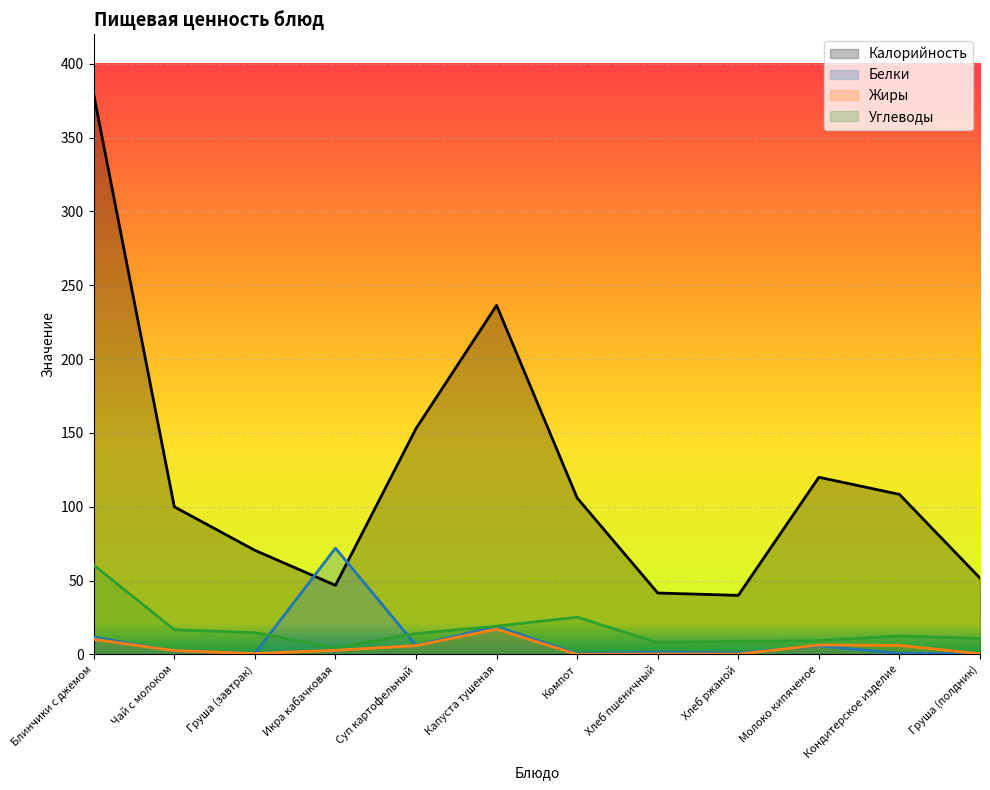

How many lines are shown in the chart?

4